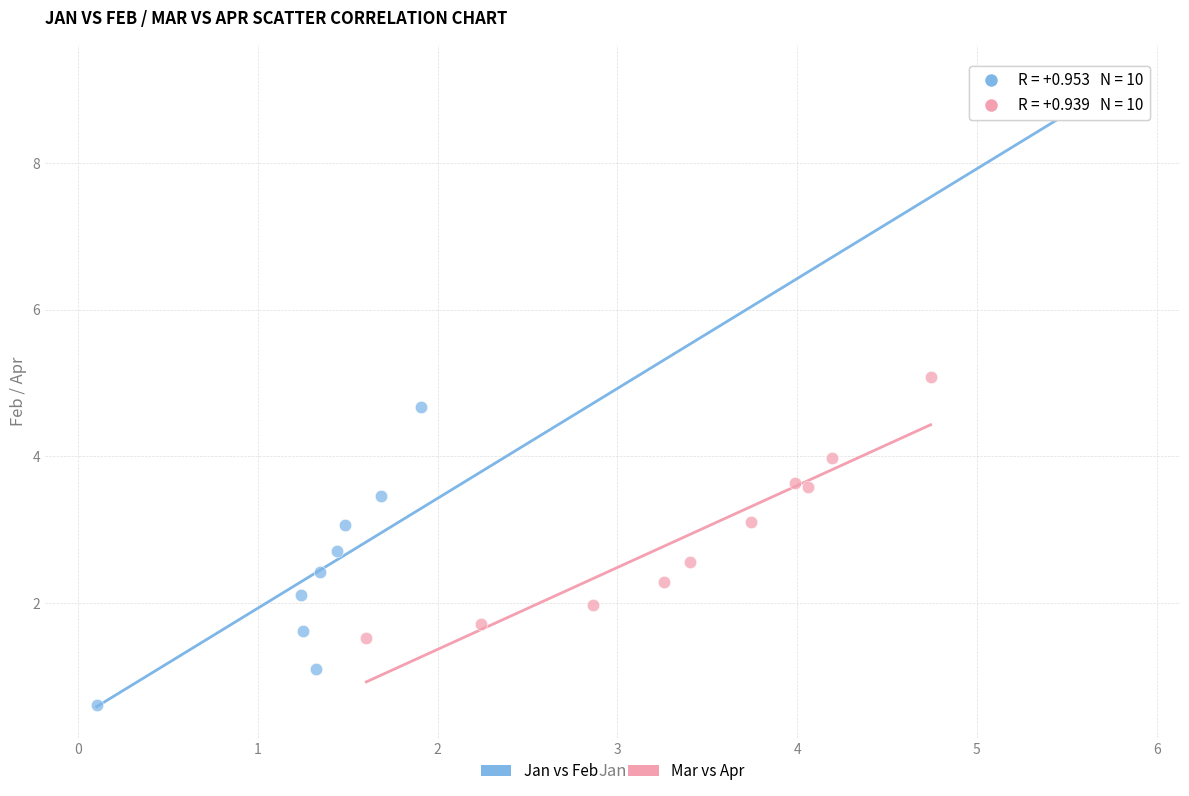

Which series contains the lowest Y value?

Jan vs Feb